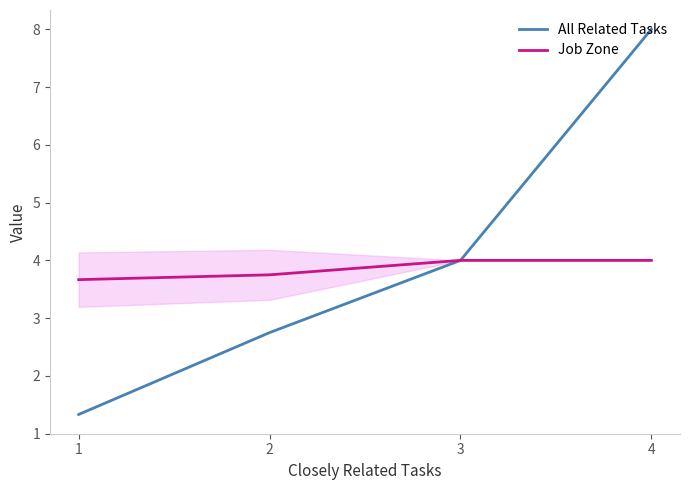

True or false: All Related Tasks and Job Zone intersect in this chart.

False